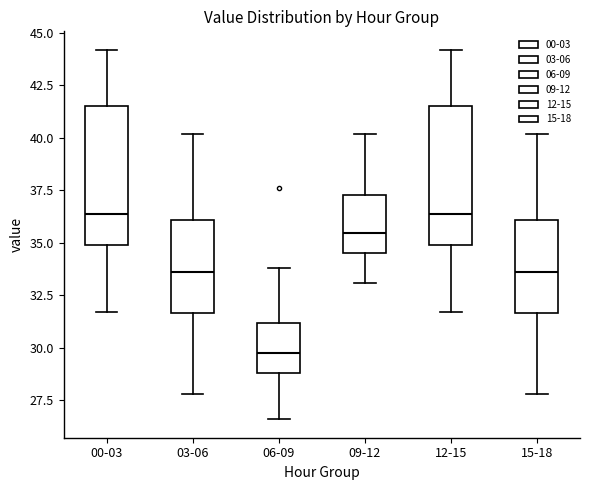

Reading left to right, transcribe this box plot: for each box, give where its median line is, the range the box spans, and where its two whiskers end, as read against the y-axis. The values are not printed on the chart, so give them approximately, as read against the axis.

00-03: median 36.5, box 35.0 to 41.5, whiskers 31.5 to 44.0
03-06: median 33.5, box 31.5 to 36.0, whiskers 28.0 to 40.0
06-09: median 30.0, box 29.0 to 31.0, whiskers 26.5 to 34.0
09-12: median 35.5, box 34.5 to 37.5, whiskers 33.0 to 40.0
12-15: median 36.5, box 35.0 to 41.5, whiskers 31.5 to 44.0
15-18: median 33.5, box 31.5 to 36.0, whiskers 28.0 to 40.0